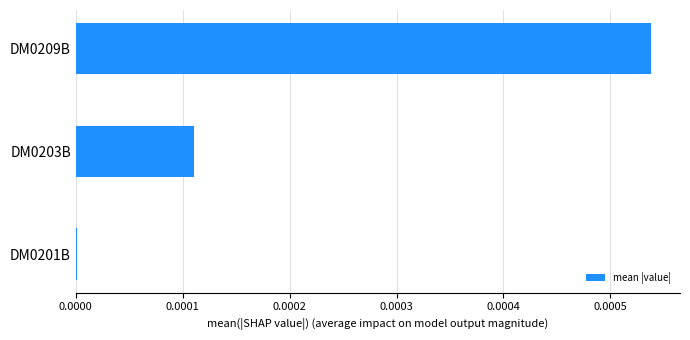

The value at DM0201B is 0.0. True or false?

True